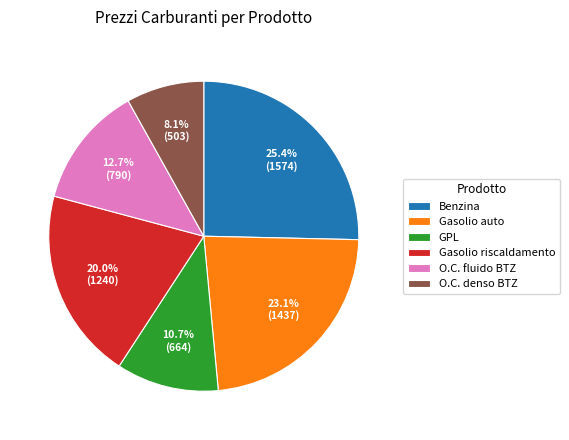

Combined, do O.C. denso BTZ and Benzina account for over 50%?

No